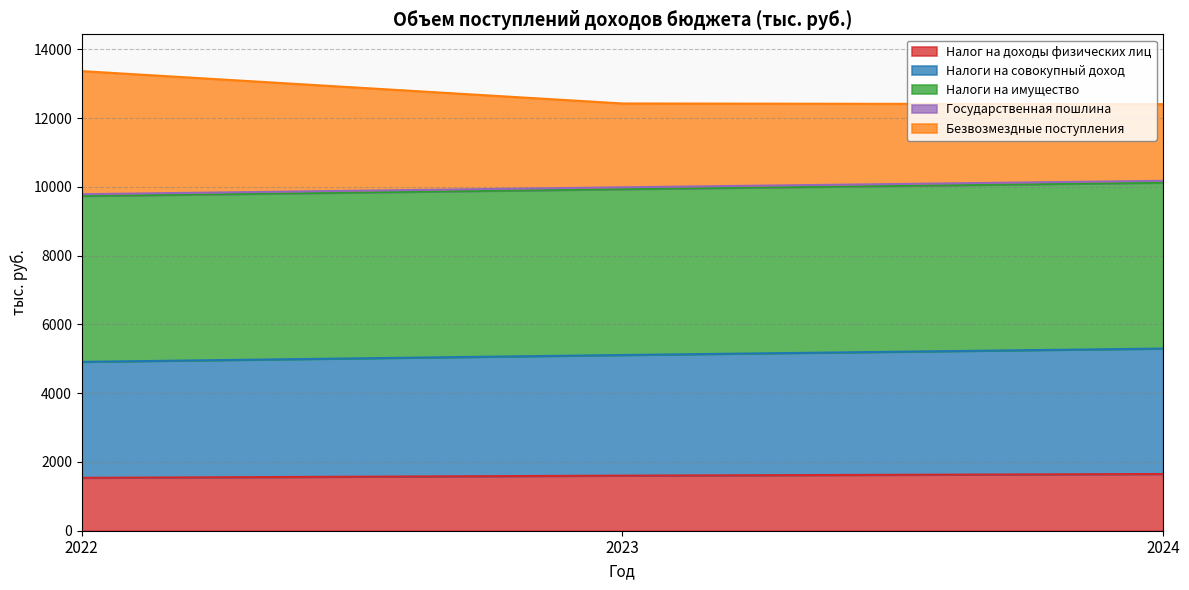

What is the maximum value for Налог на доходы физических лиц?

1649.9